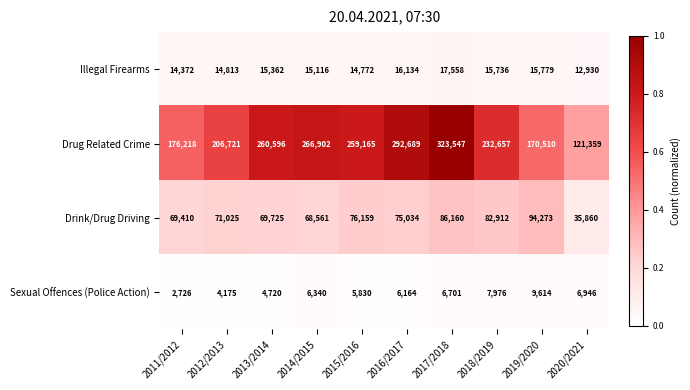

Which category has the lowest value across all series?

2011/2012